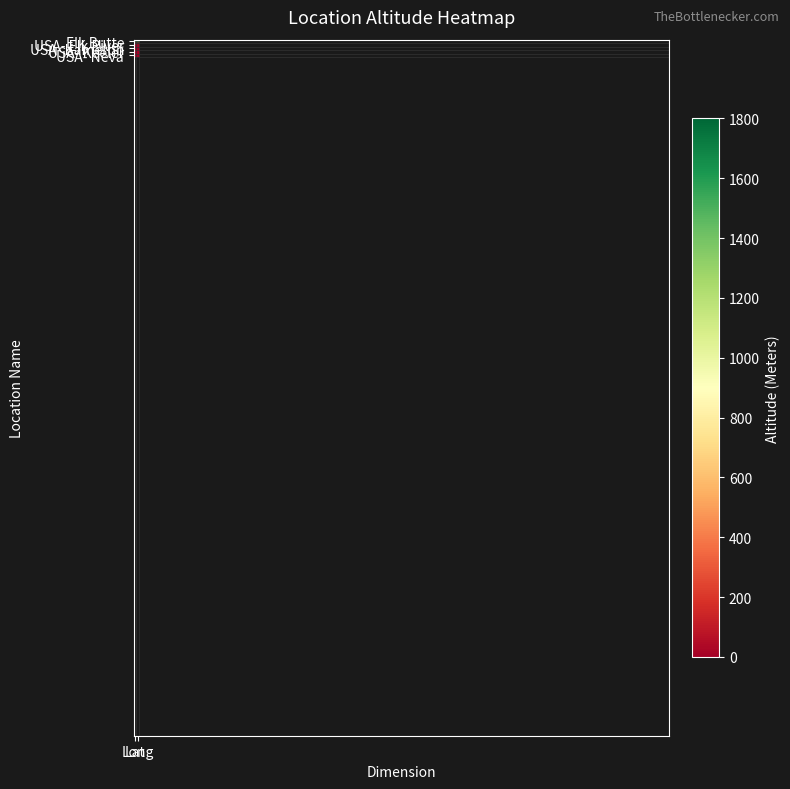

List the labels in order of USA- Kameron value, largest first.

Lat, Long